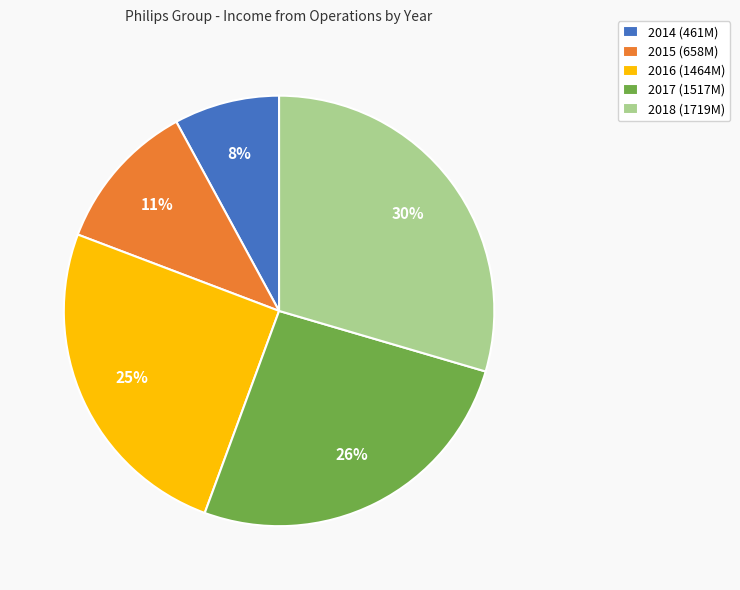

Which slice is the smallest?

2014